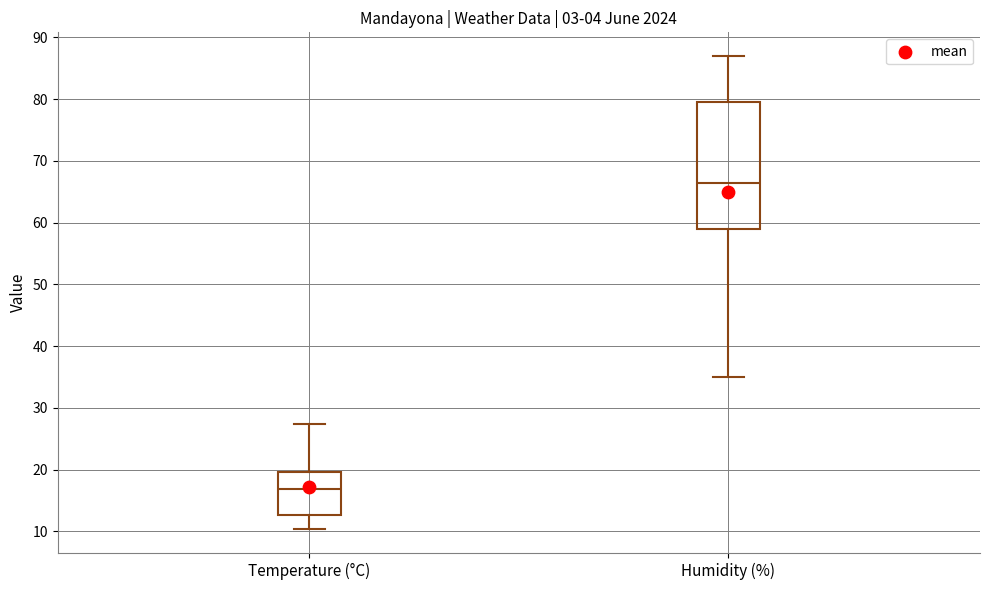

Reading left to right, transcribe this box plot: for each box, give where its median line is, the range the box spans, and where its two whiskers end, as read against the y-axis. The values are not printed on the chart, so give them approximately, as read against the axis.

Temperature (°C): median 17, box 13 to 20, whiskers 10 to 27
Humidity (%): median 67, box 59 to 80, whiskers 35 to 87